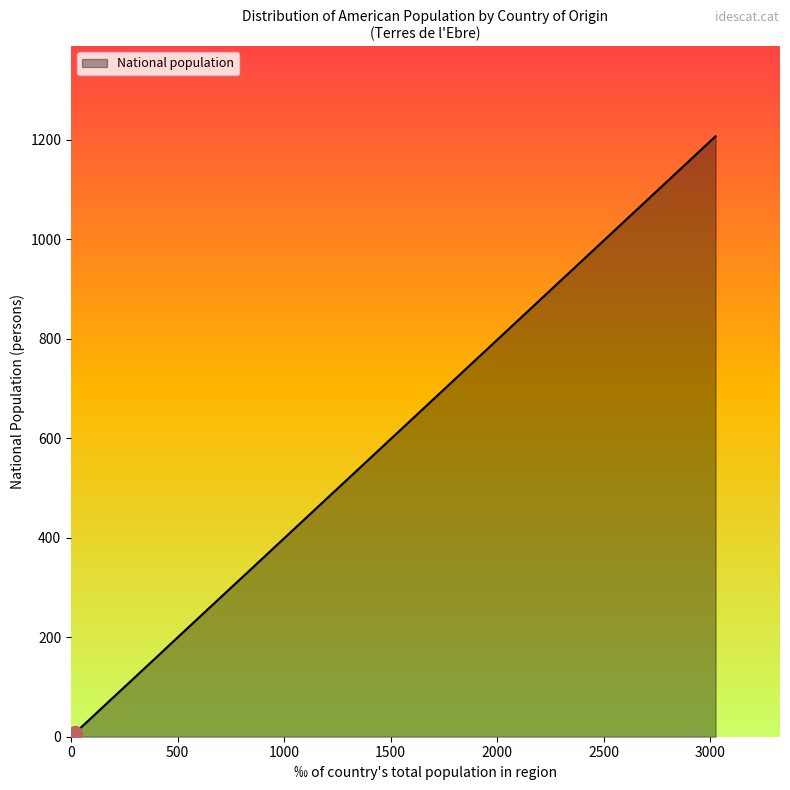

What is the difference between the maximum and minimum values?

1199